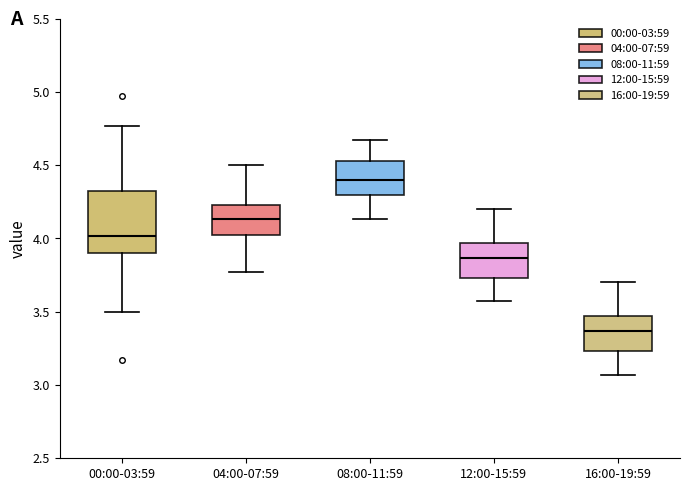

Reading left to right, transcribe this box plot: for each box, give where its median line is, the range the box spans, and where its two whiskers end, as read against the y-axis. The values are not printed on the chart, so give them approximately, as read against the axis.

00:00-03:59: median 4.00, box 3.90 to 4.35, whiskers 3.50 to 4.75
04:00-07:59: median 4.15, box 4.00 to 4.25, whiskers 3.75 to 4.50
08:00-11:59: median 4.40, box 4.30 to 4.55, whiskers 4.15 to 4.65
12:00-15:59: median 3.85, box 3.75 to 3.95, whiskers 3.55 to 4.20
16:00-19:59: median 3.35, box 3.25 to 3.45, whiskers 3.05 to 3.70